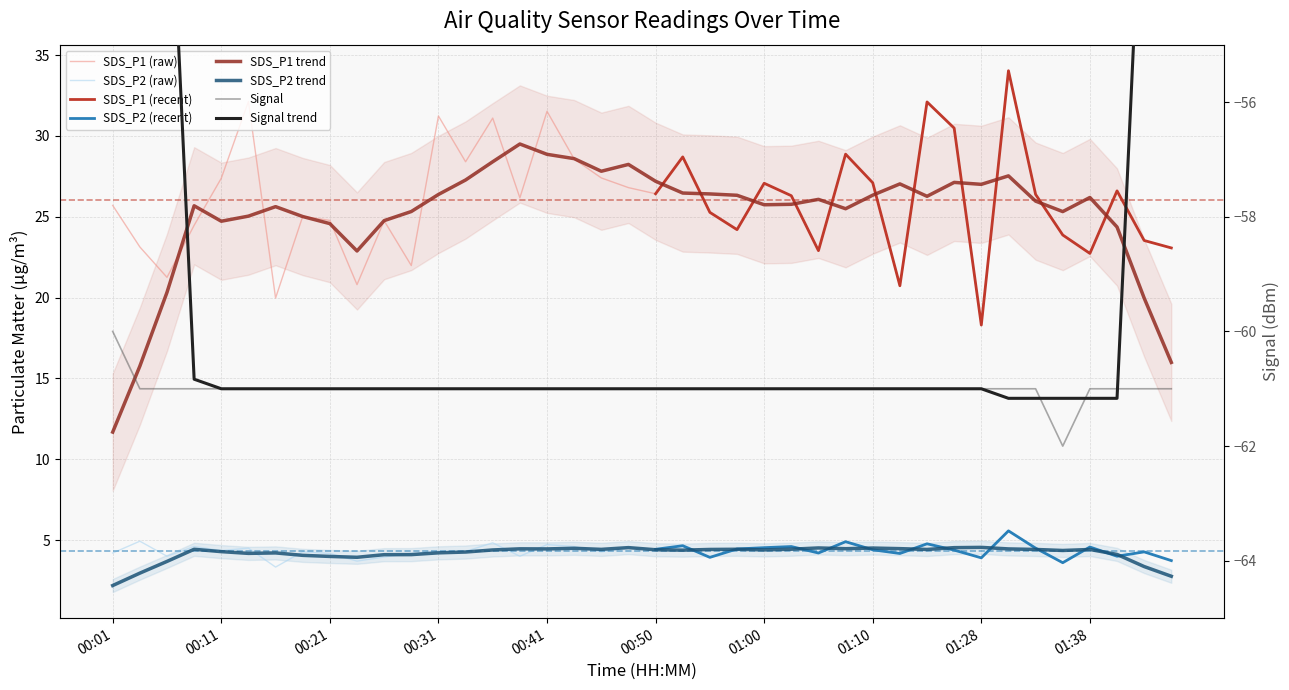

The value of Signal at 01:26 is -61.0. True or false?

True